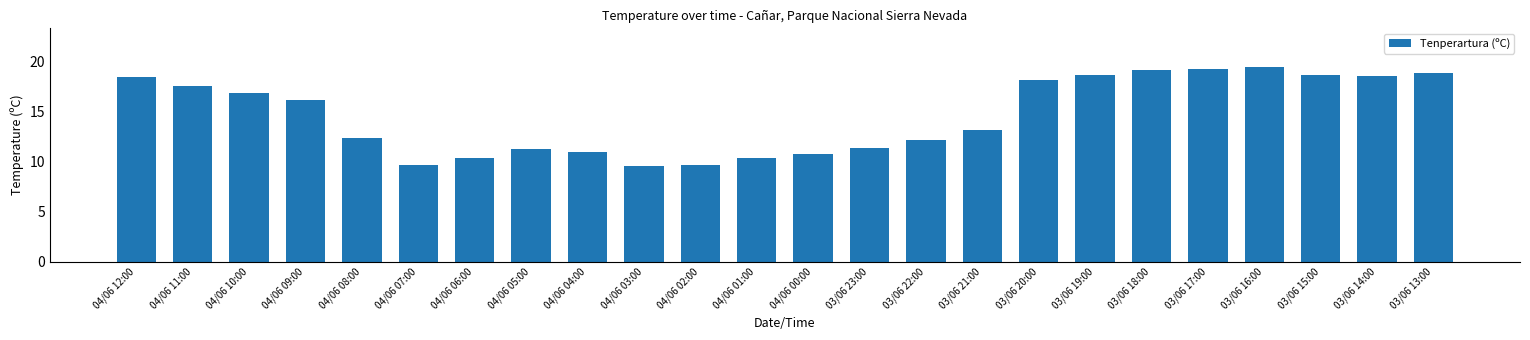

What is the value of the 21st bar from the left?

19.4